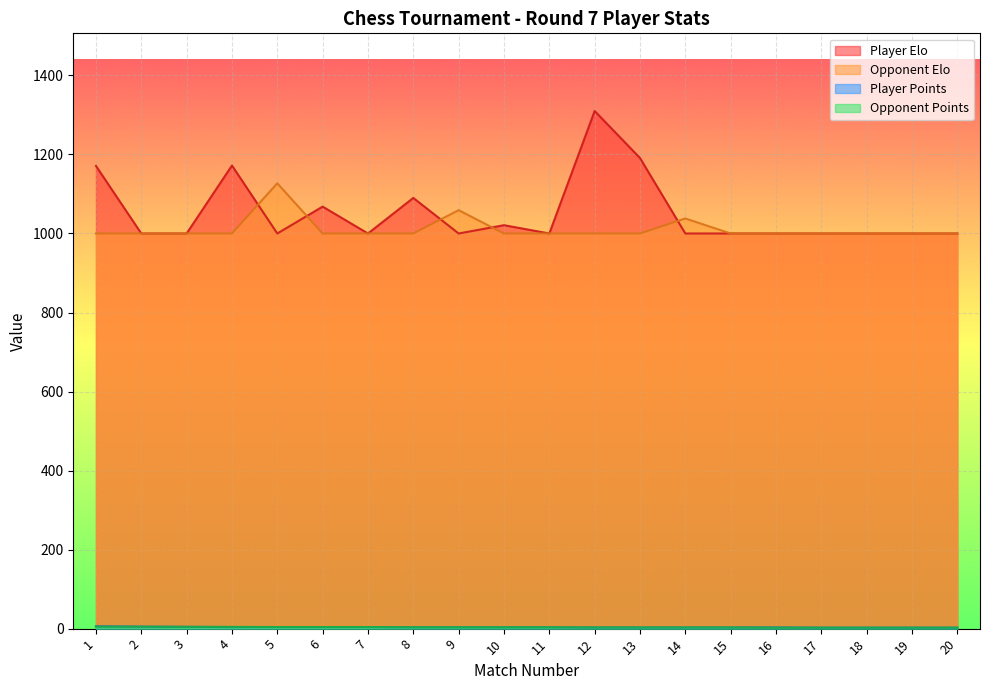

Count the Opponent Points values in the range 3 to 4.

11